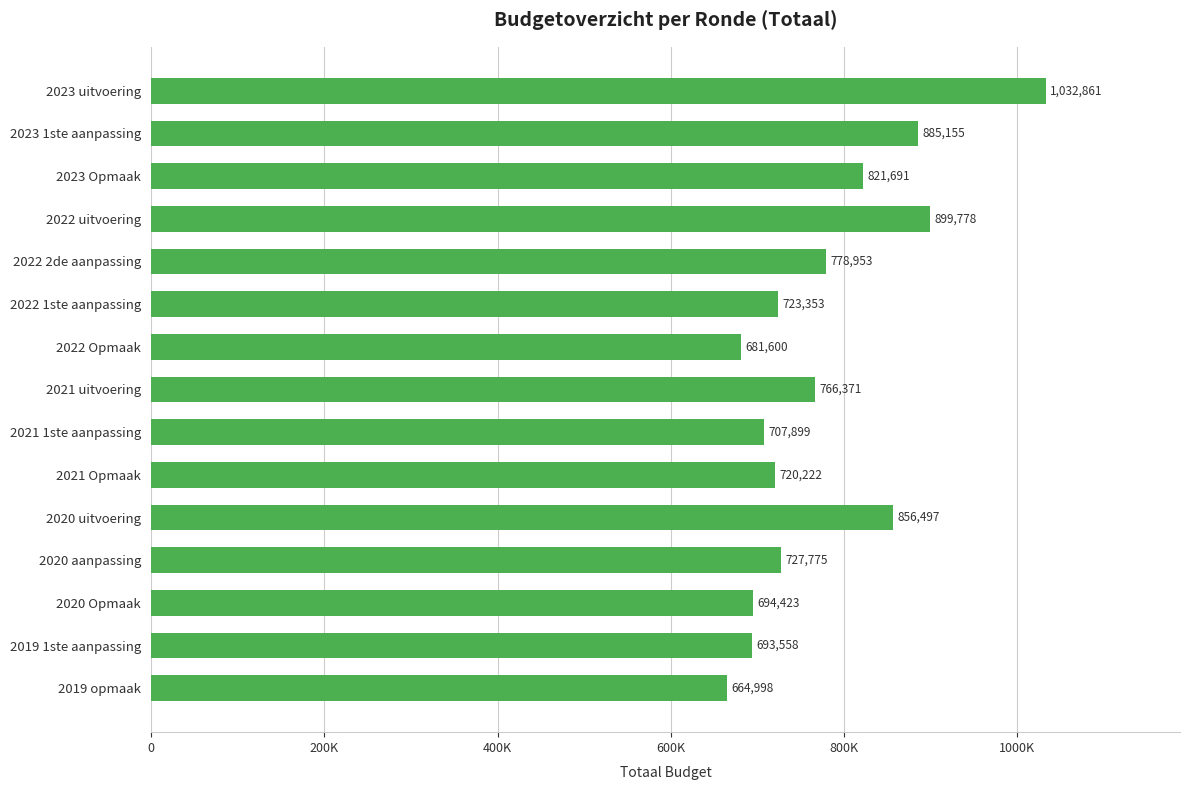

Are the bars horizontal?

Yes